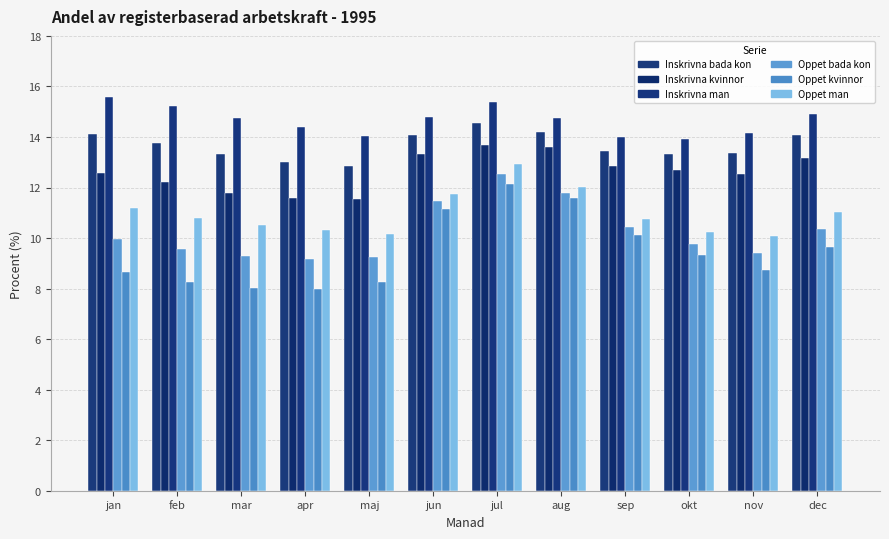

What is the spread (max minus min) of values at jul?

3.2